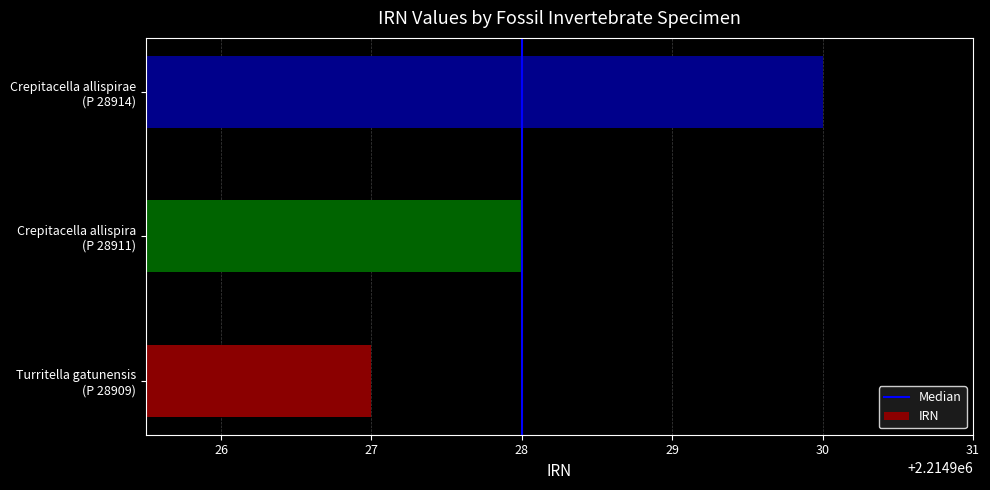

What is the difference between the maximum and minimum values?

3